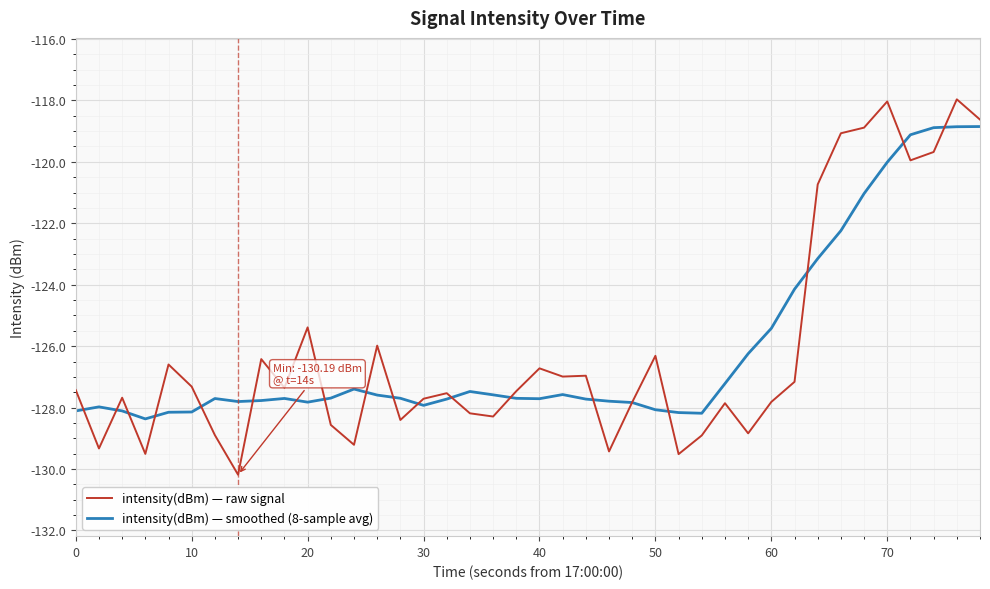

List the series in order of their peak value, lowest first.

intensity(dBm) — smoothed (8-sample avg), intensity(dBm) — raw signal